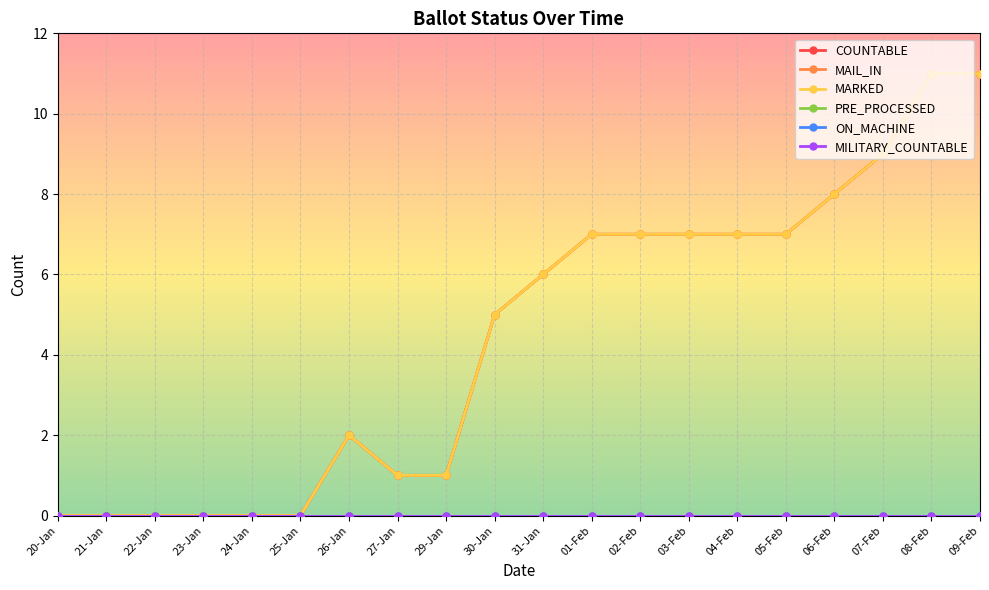

At which label does MARKED first exceed 6?

01-Feb